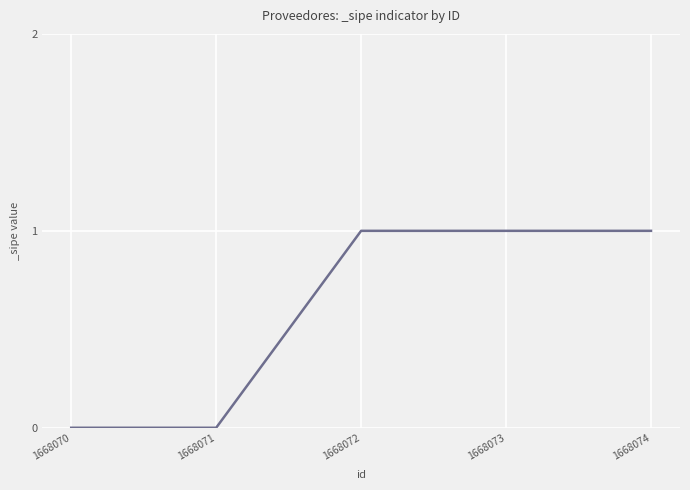

How many values are below 1?

2